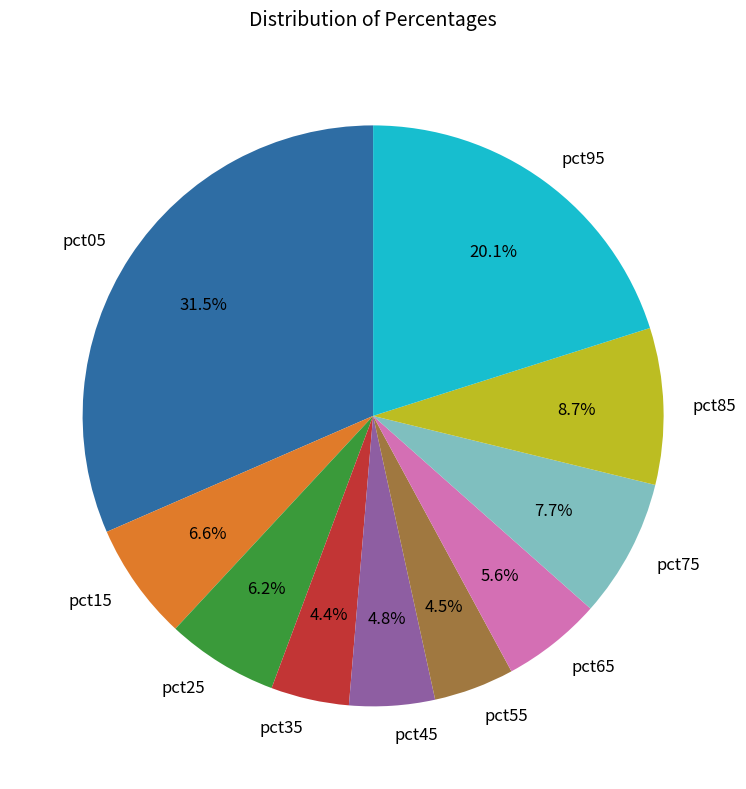

True or false: pct25 accounts for 1% of the total.

False